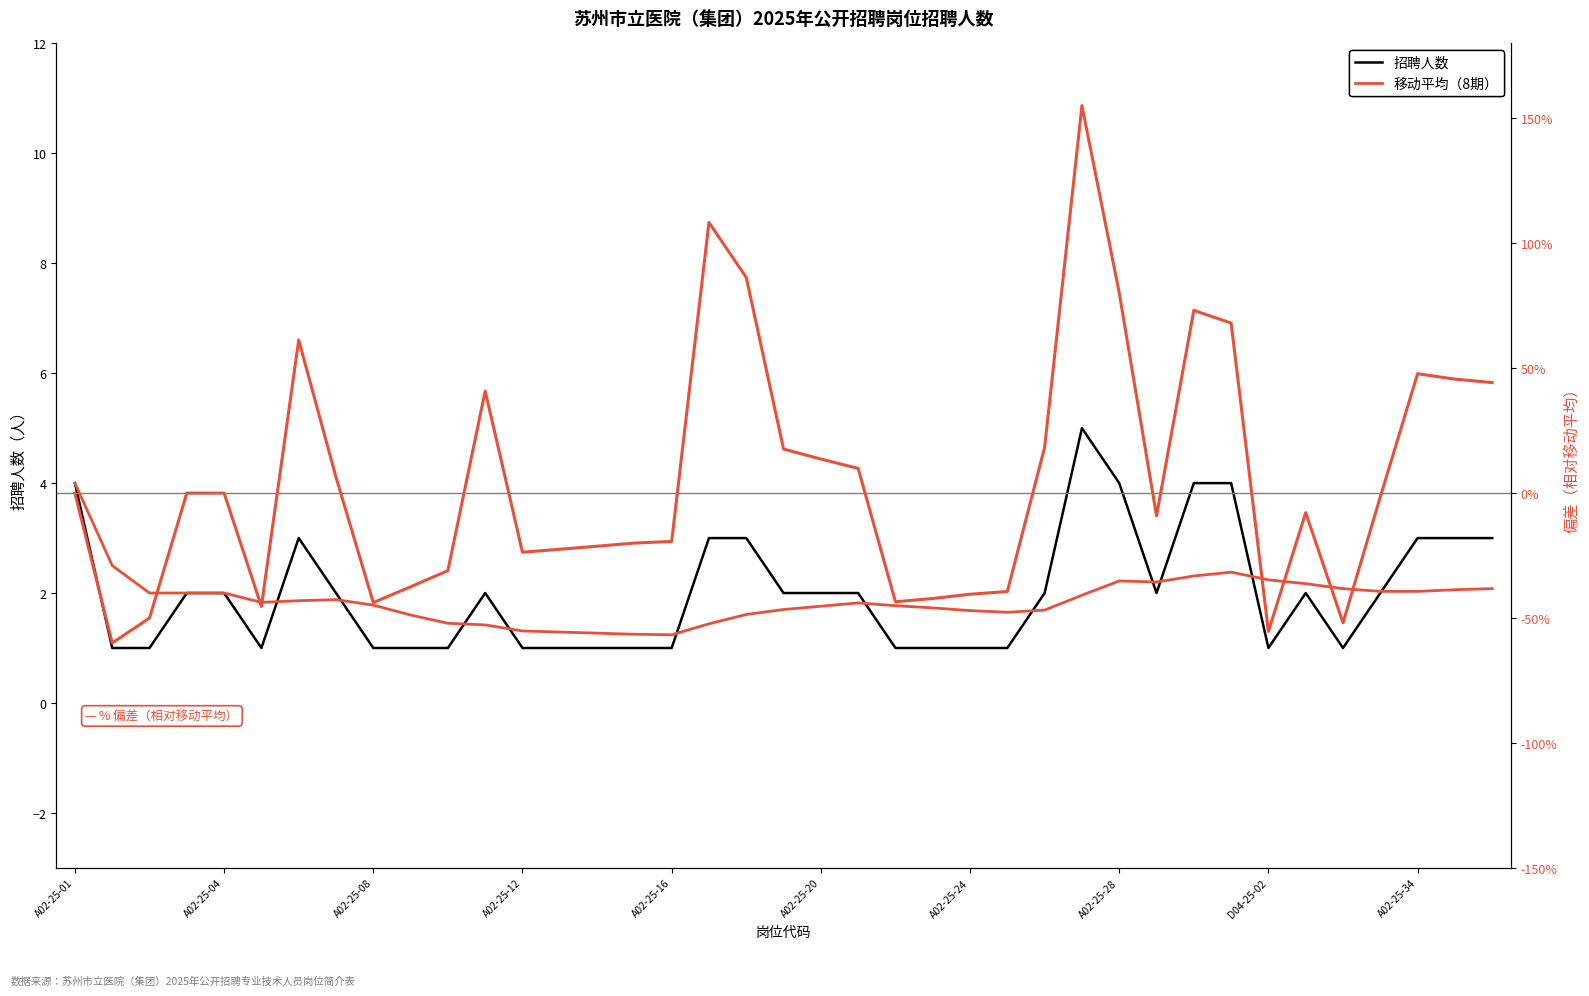

Which series changed the most between 14 and 20?

% 偏差（相对移动平均）